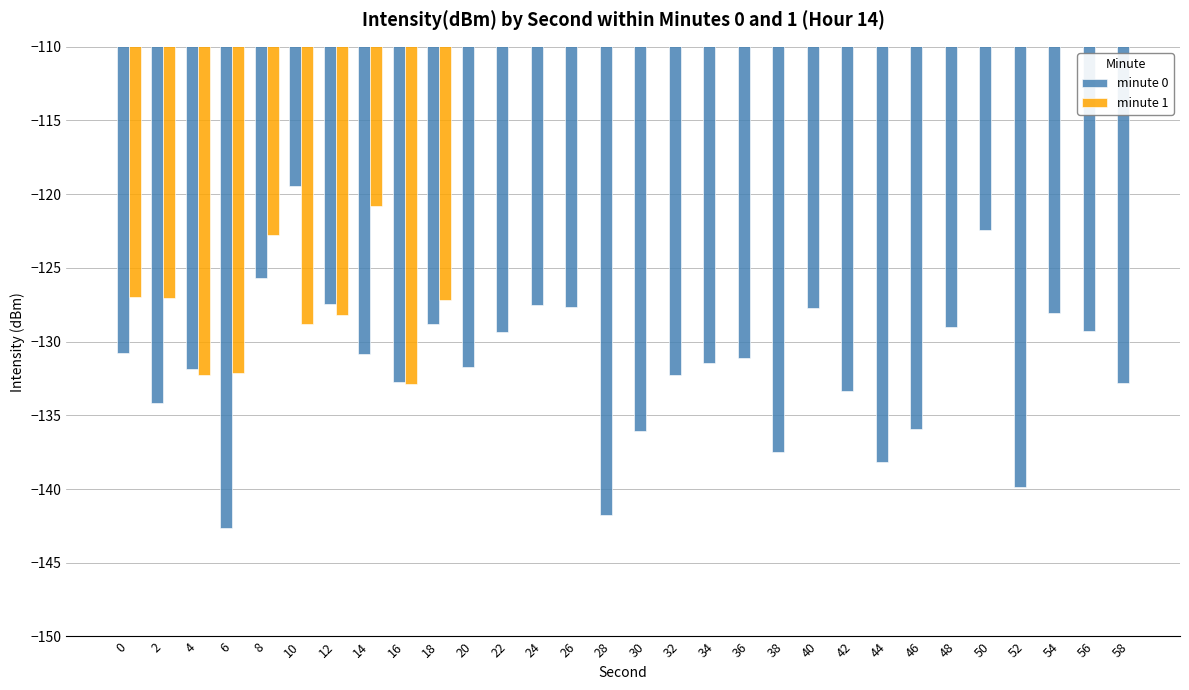

Between 2 and 14, which series saw the biggest shift?

minute 1